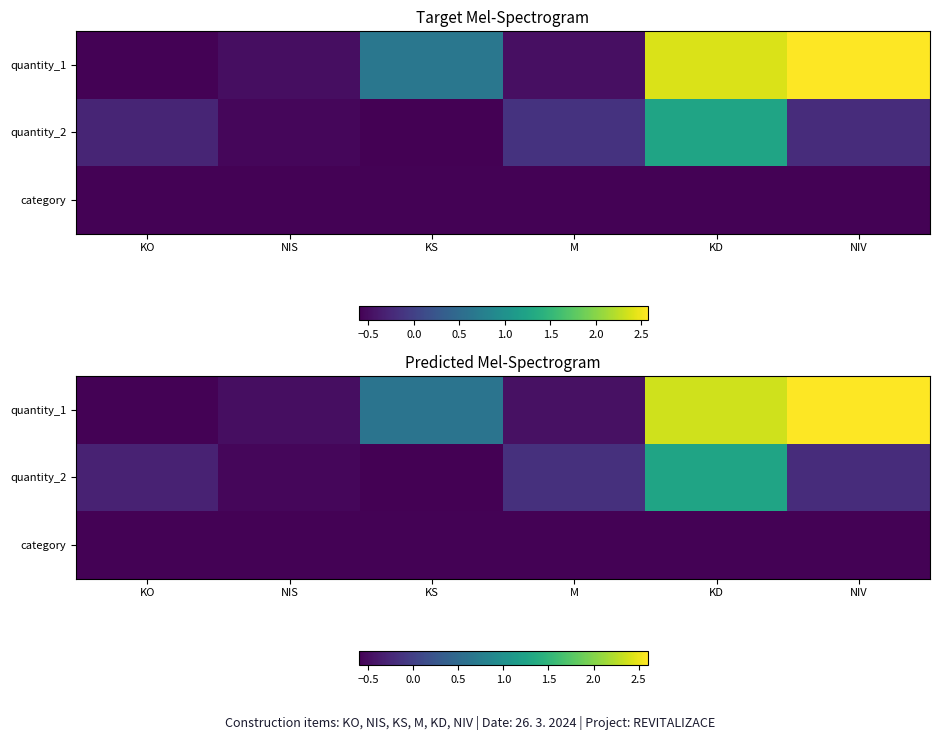

What is the average value of the quantity_1 series?

0.7